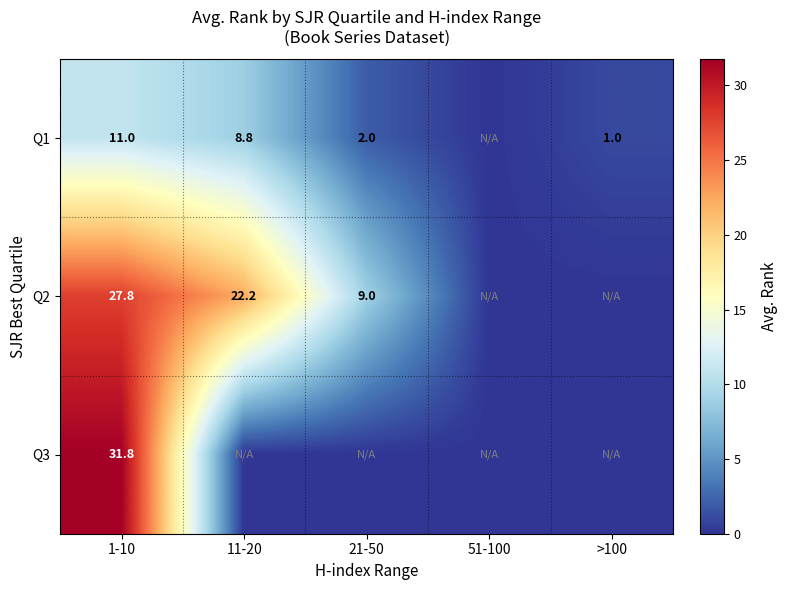

What is the total value across all series at 1-10?

70.6